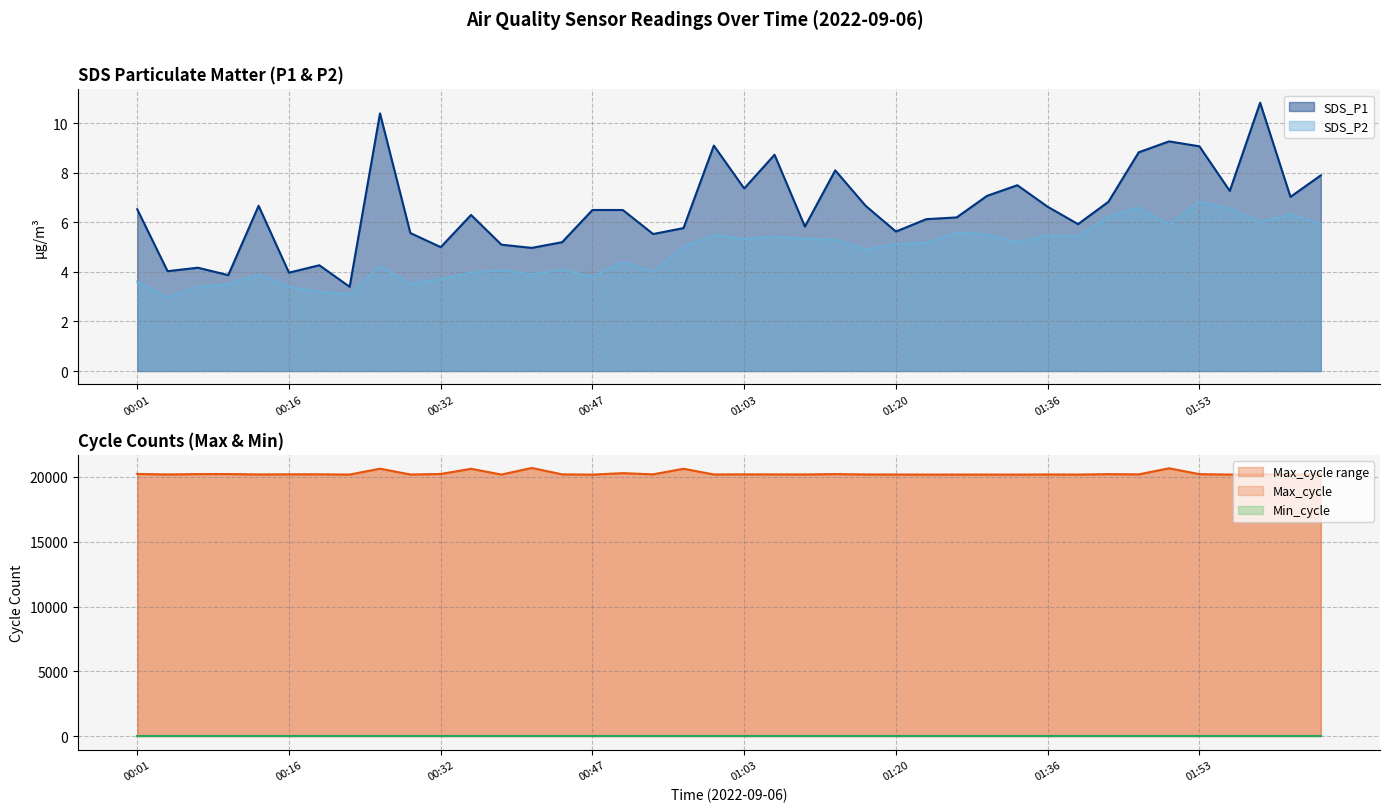

Which series changed the most between 00:32 and 01:53?

Max_cycle